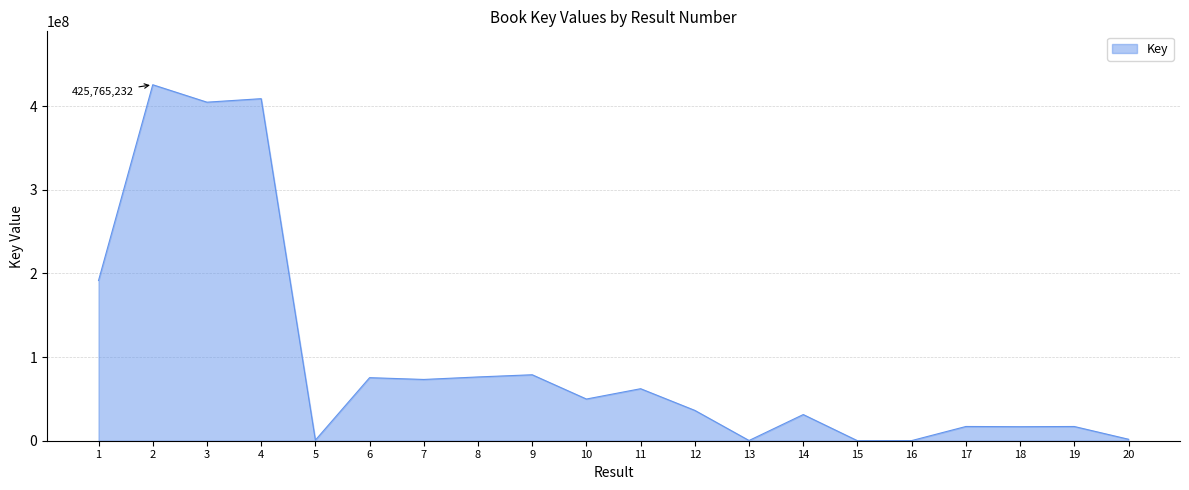

Is it true that the value at 6 is 123315289?

False